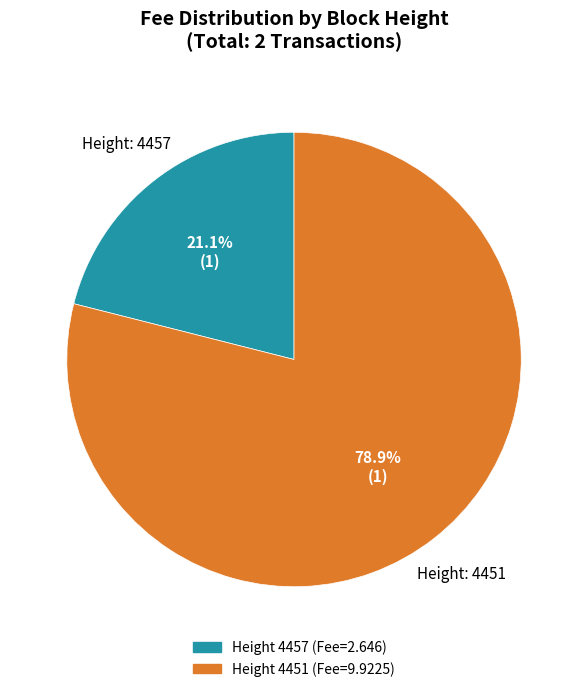

To the nearest percent, what is the difference between the largest and smallest slice percentages?

58%